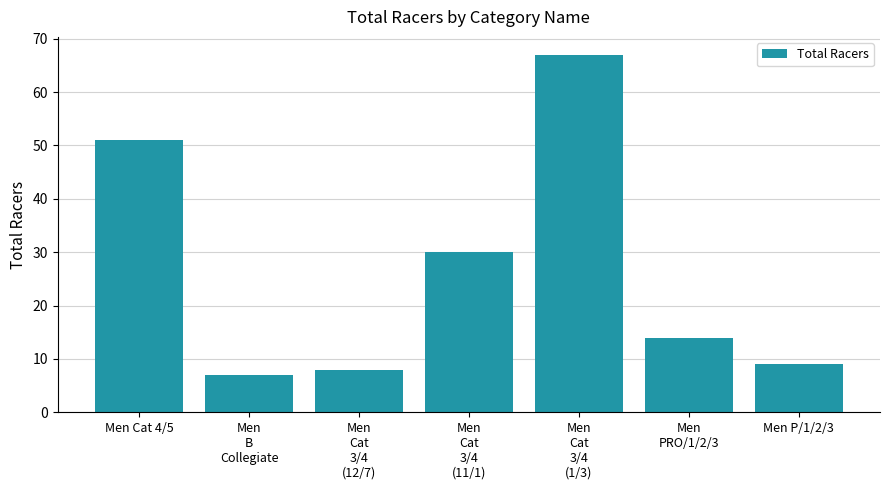

True or false: the data shows 5 at Men
Cat
3/4
(12/7).

False